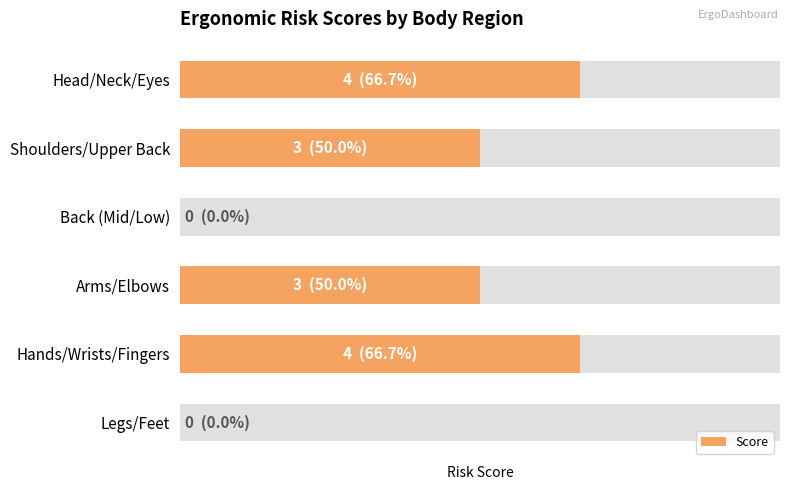

What is the value of the 4th bar from the left?

3